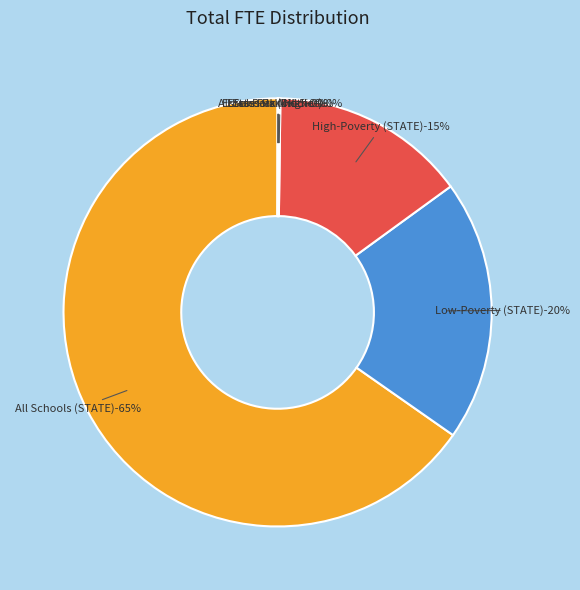

How many slices are in this pie chart?

7